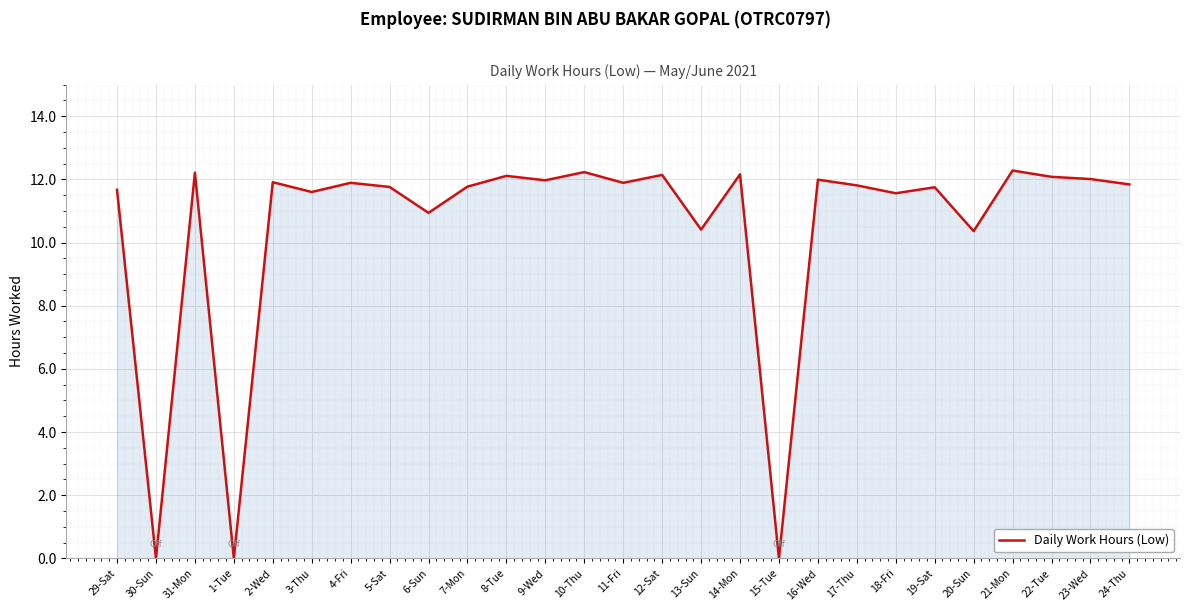

Where is the first local minimum?

30-Sun